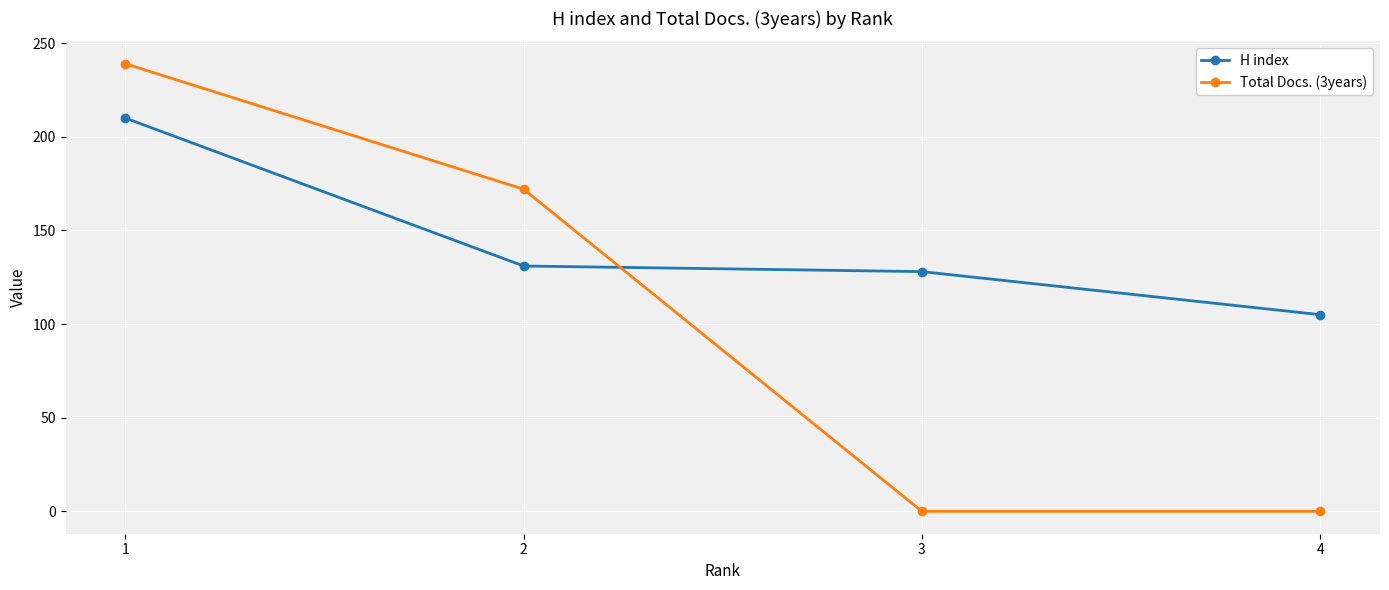

What is the value of the H index point at the 3rd from the left?

128